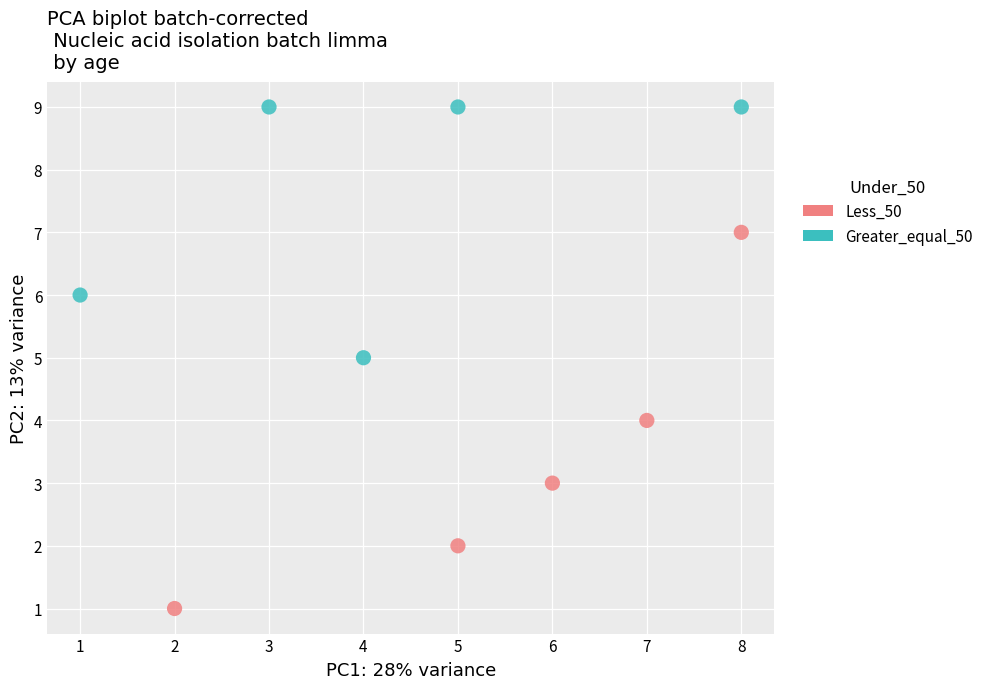

What are all the series names shown in the legend?

Less_50, Greater_equal_50